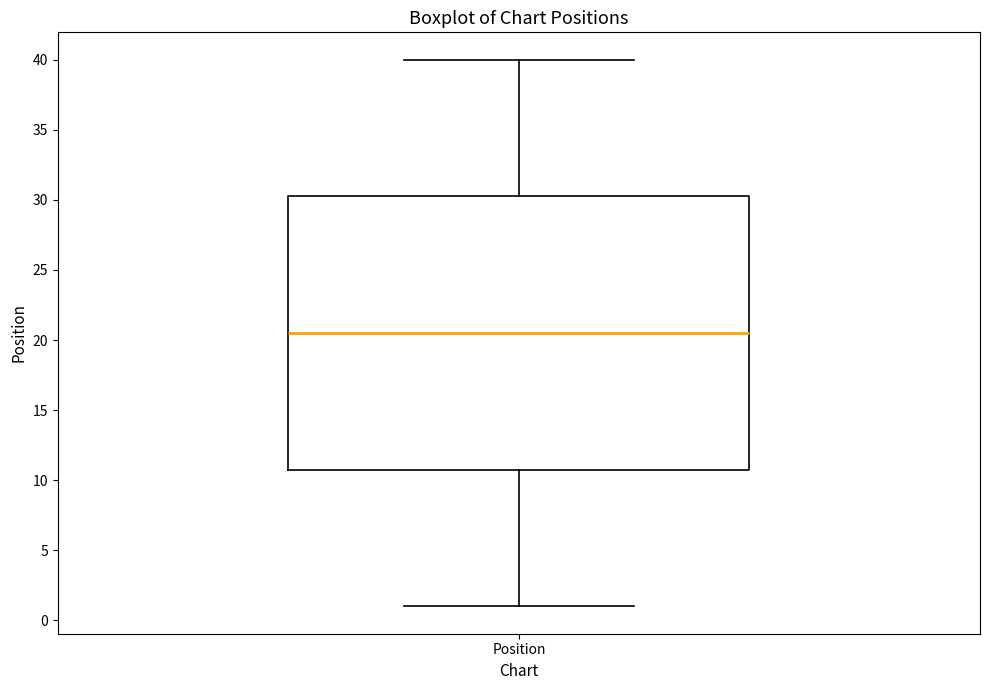

Transcribe this box plot: give where the median line is, the range the box spans, and where the two whiskers end, as read against the y-axis. The values are not printed on the chart, so give them approximately, as read against the axis.

median 20.5, box 11.0 to 30.5, whiskers 1.0 to 40.0